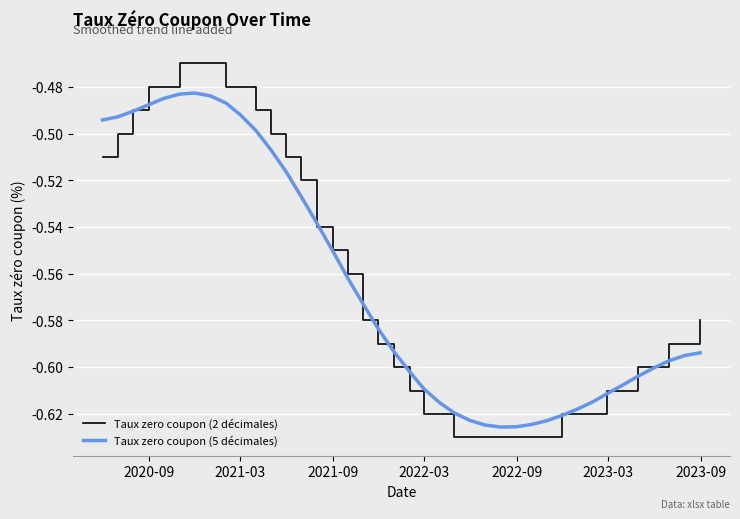

Which series has the widest spread of values?

Taux zero coupon (2 décimales)